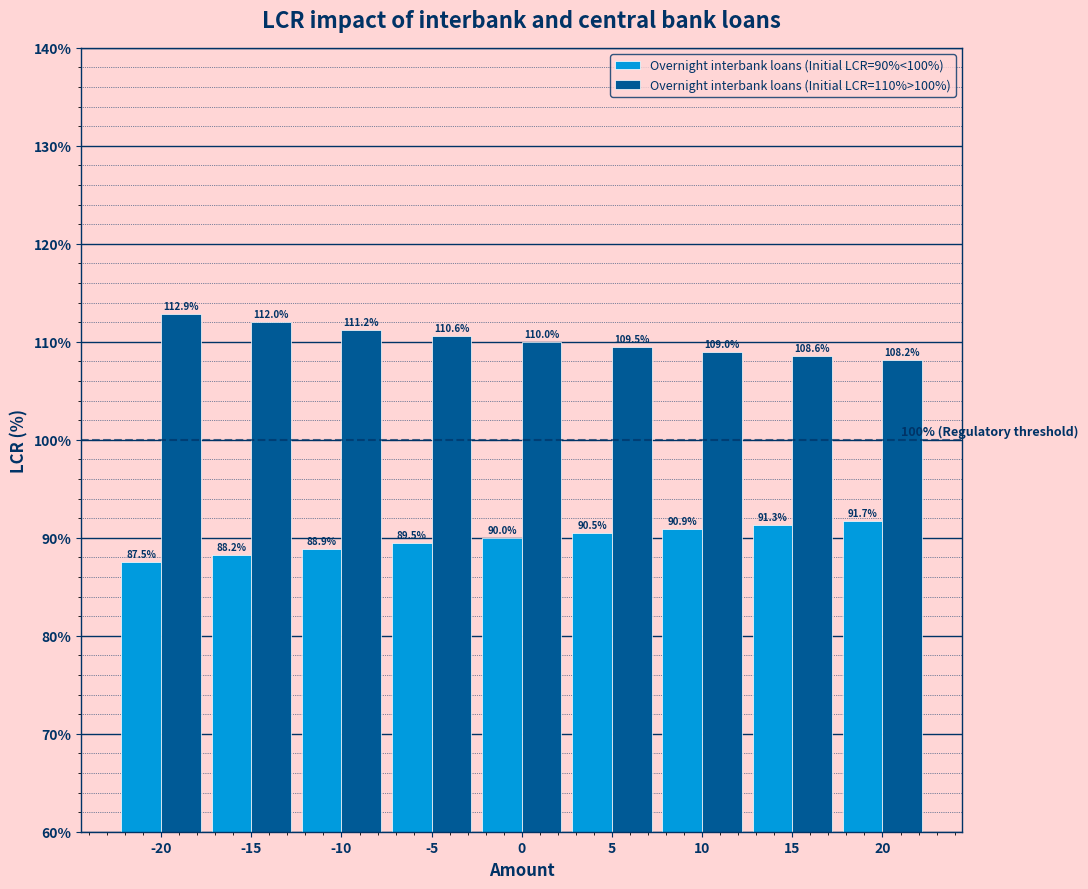

At which label does Overnight interbank loans (Initial LCR=110%>100%) reach its peak?

-20